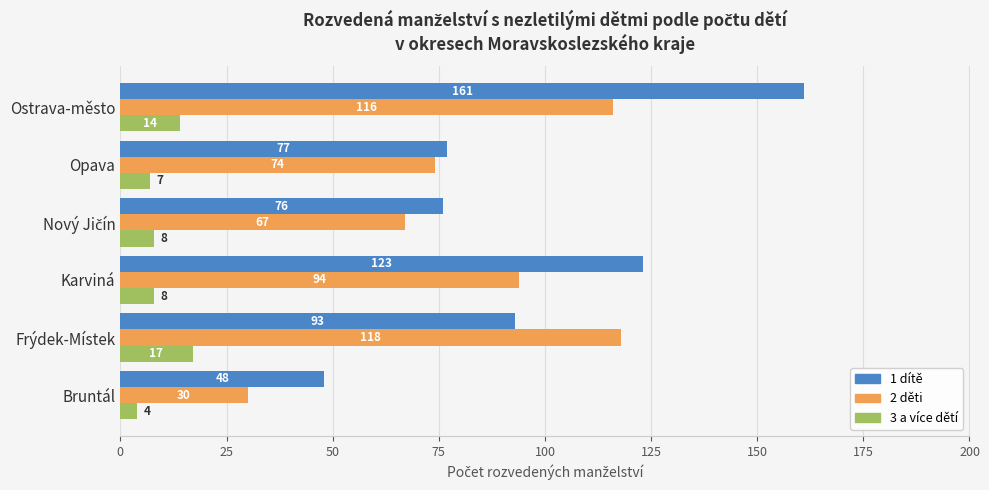

How many categories are shown in the chart?

6